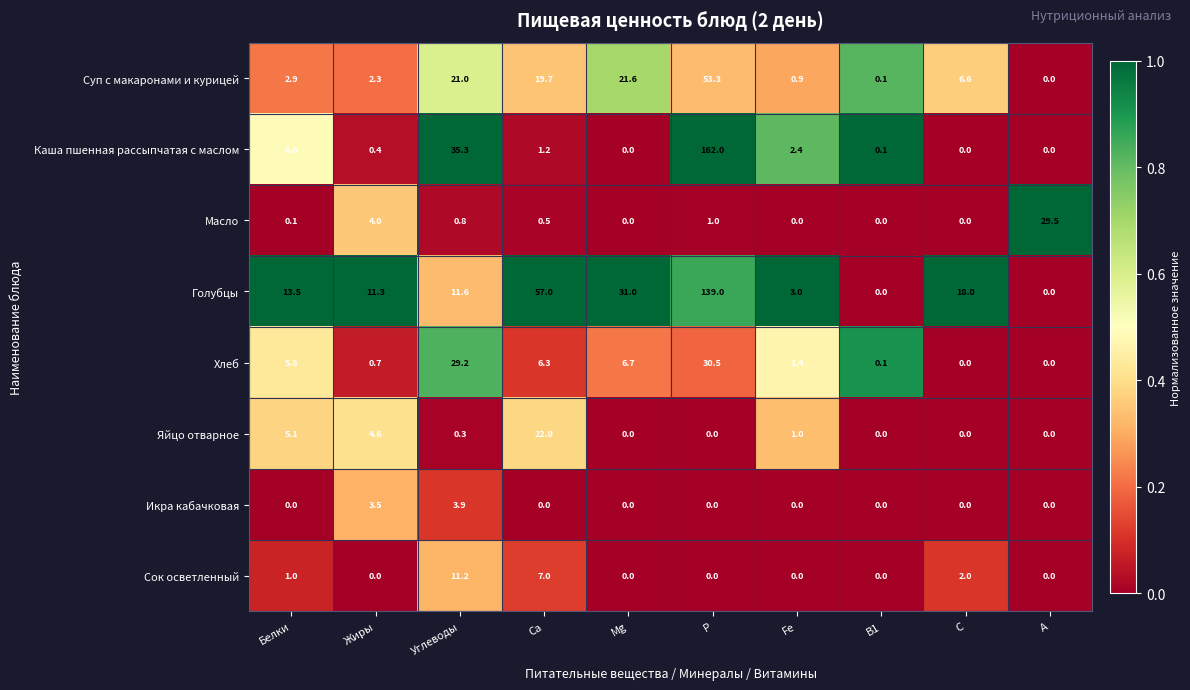

The Яйцо отварное series shows 8.6 at В1. True or false?

False